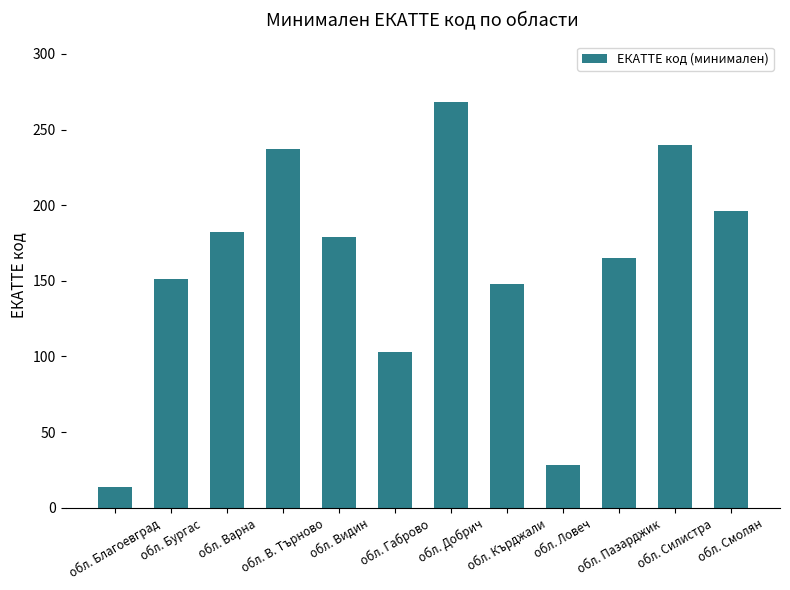

What is the label of the 5th bar from the left?

обл. Видин